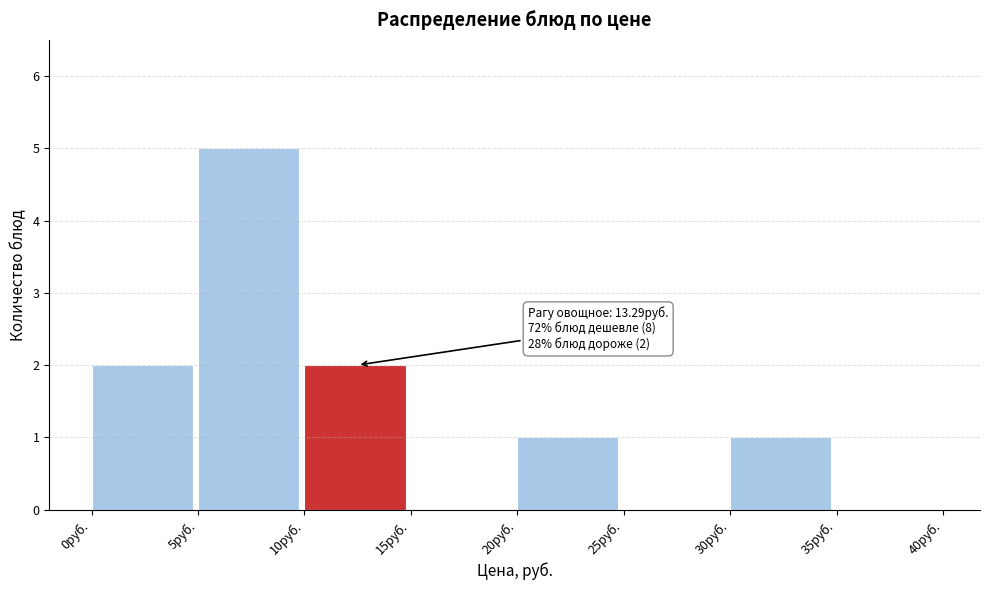

Over which range of the x-axis is the bar tallest?

5 to 10